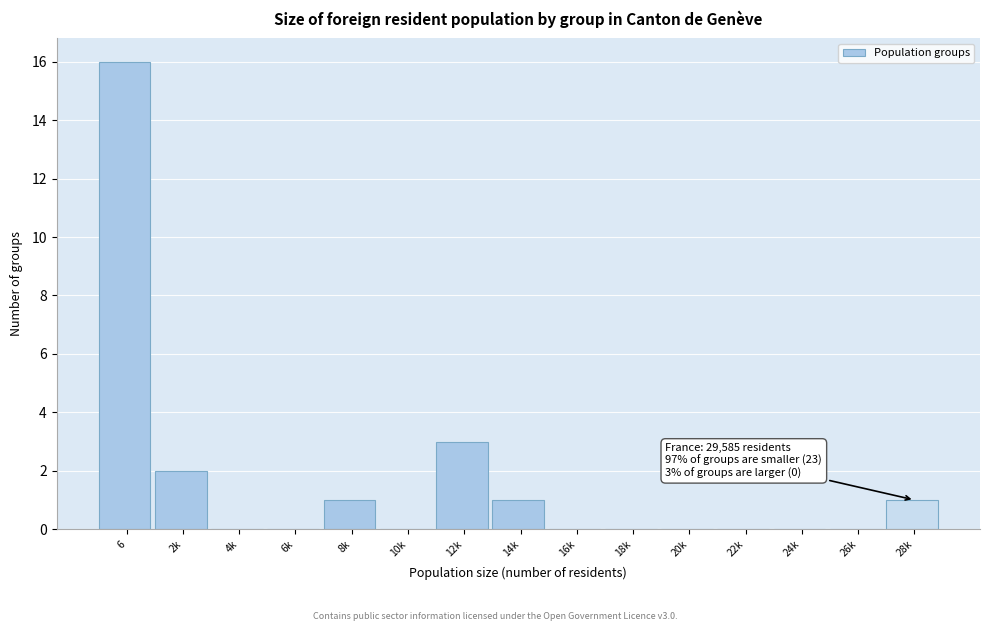

Reading left to right, what are all the values shown in this chart?

6=16	2k=2	4k=0	6k=0	8k=1	10k=0	12k=3	14k=1	16k=0	18k=0	20k=0	22k=0	24k=0	26k=0	28k=1